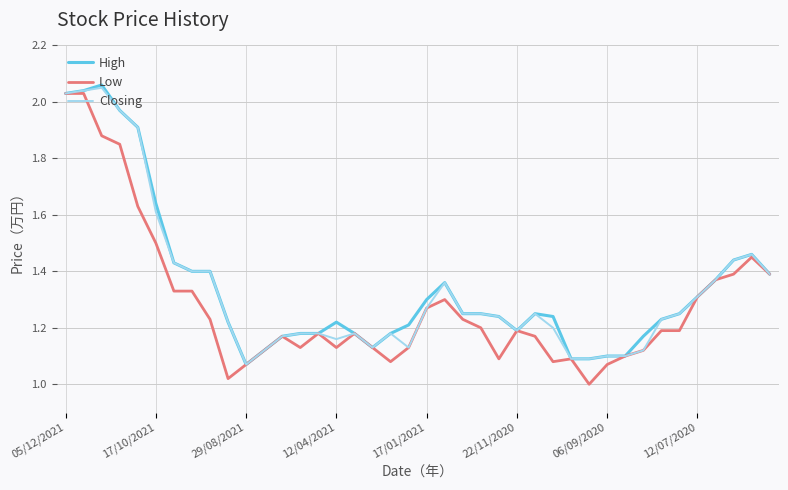

True or false: High and Closing intersect in this chart.

False